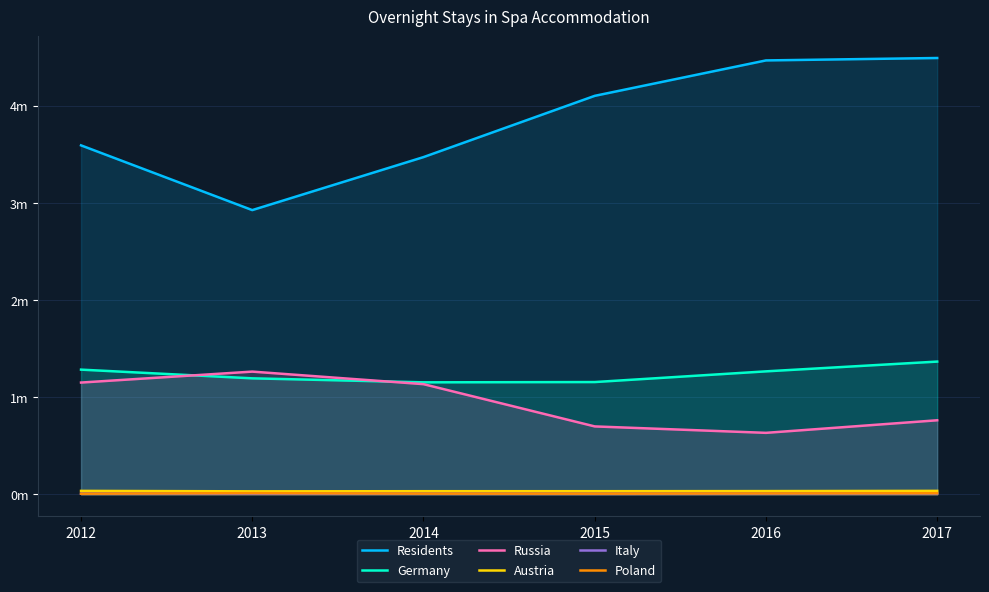

Read the Residents value at 2012.

3.6